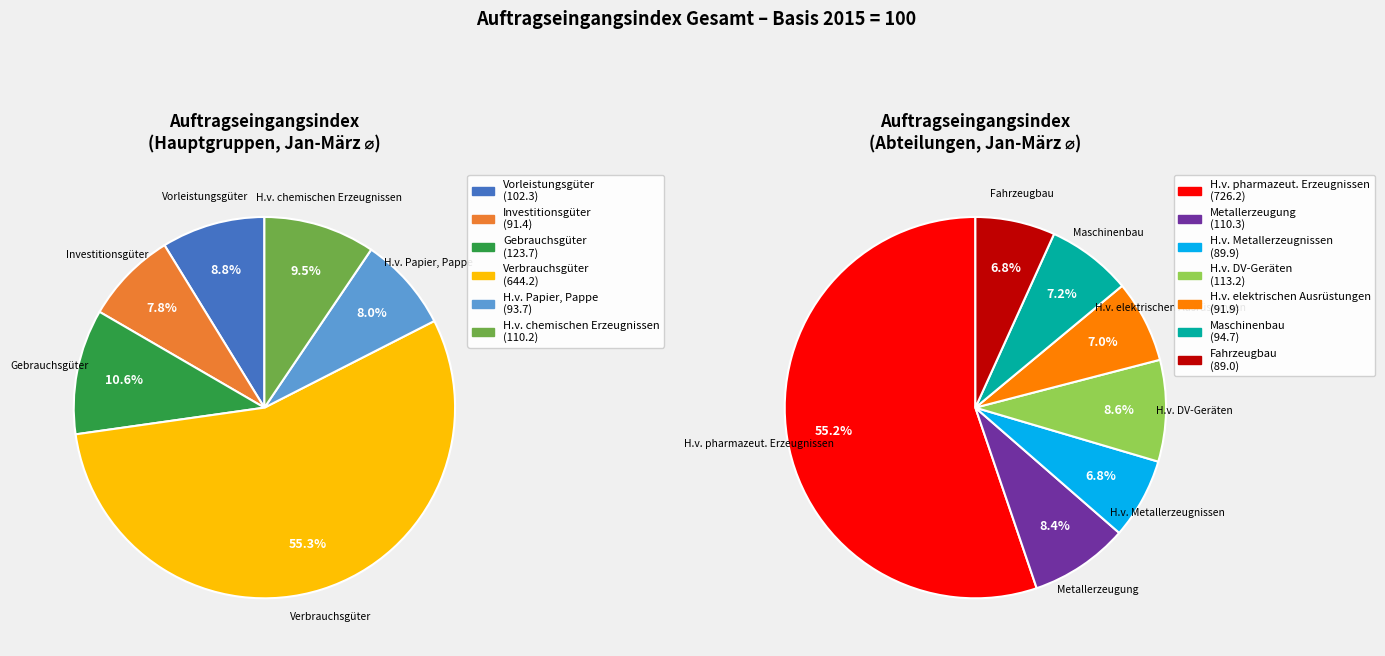

Does H.v. chemischen Erzeugnissen account for over 50% of the chart?

No